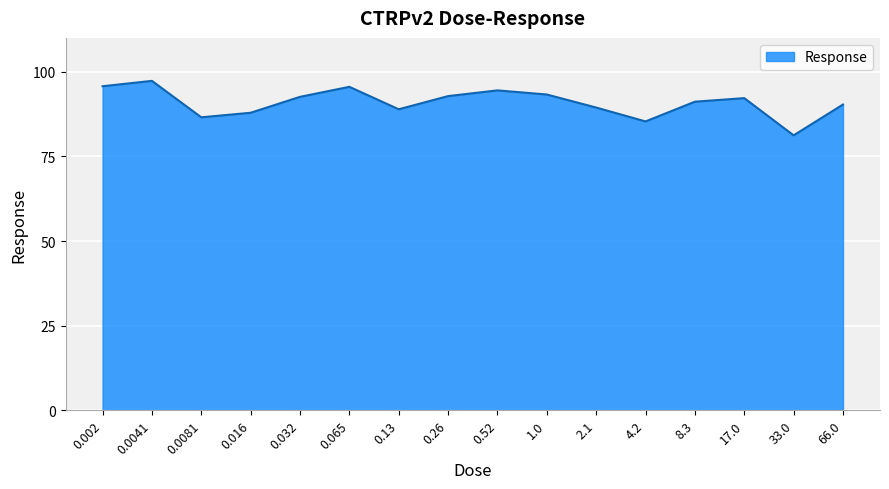

Which label corresponds to the smallest value in the chart?

33.0